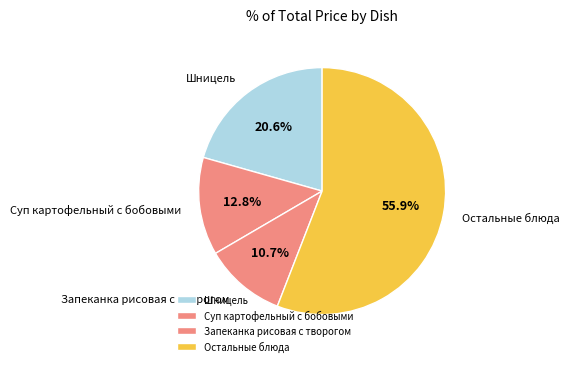

To the nearest percent, what portion does Суп картофельный с бобовыми represent?

13%